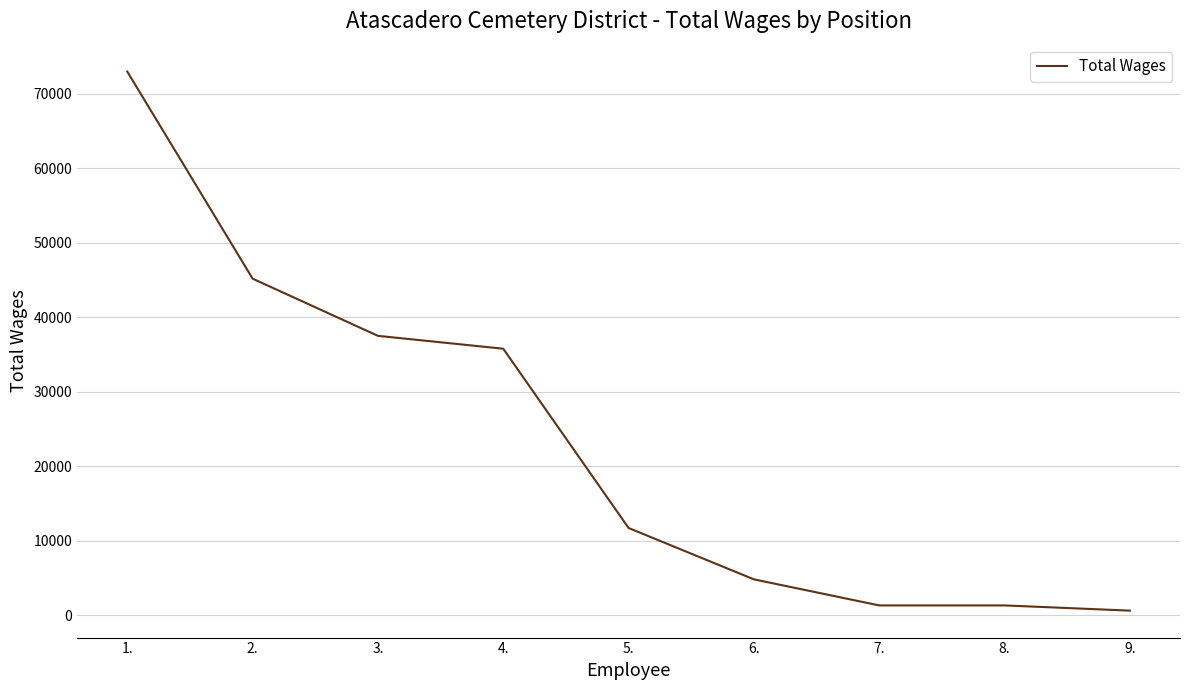

Which category has the highest value across all series?

1.